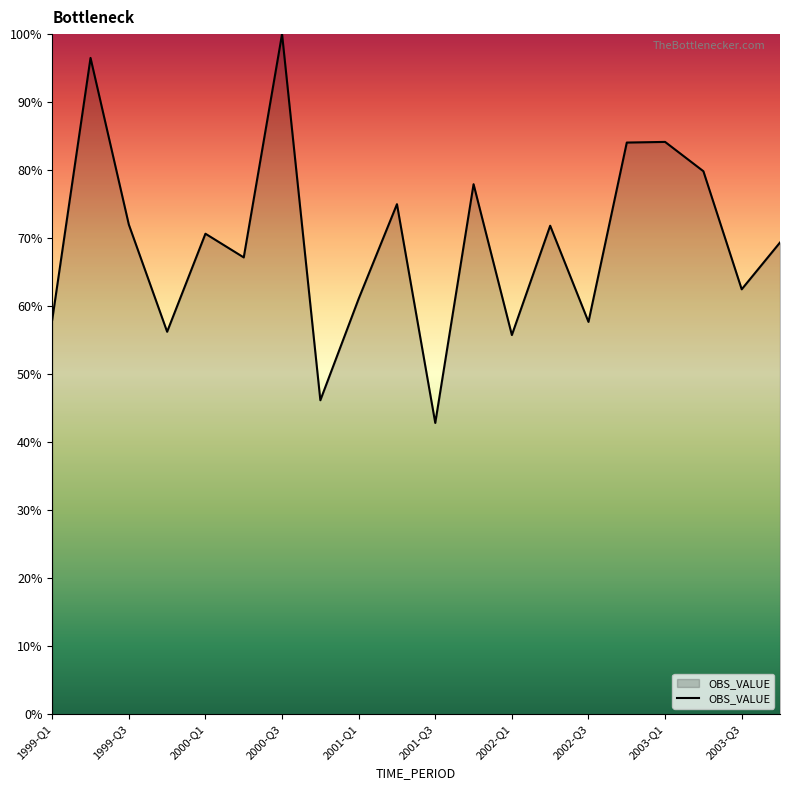

How many distinct data groups are displayed?

1